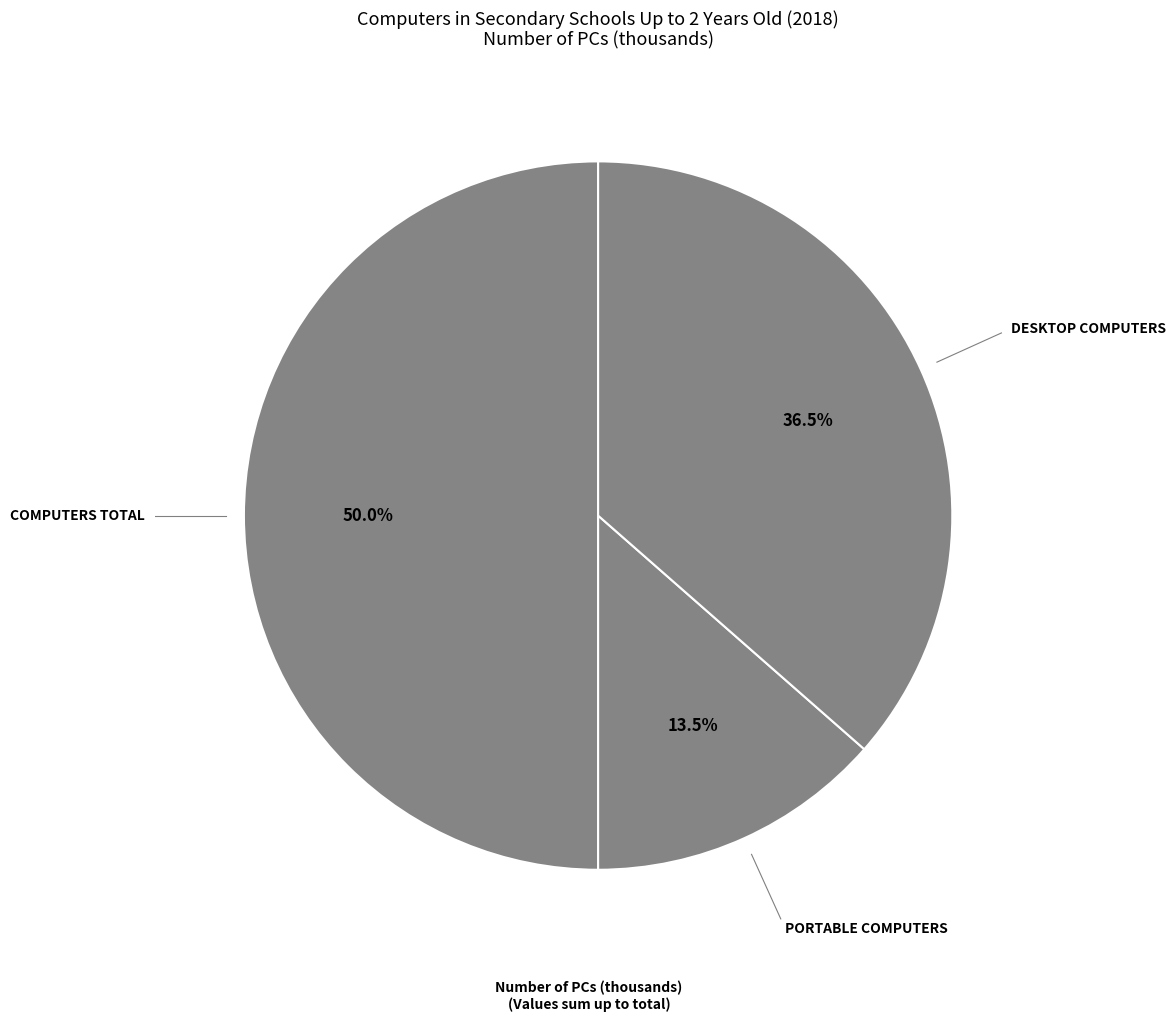

Which slice is the largest?

Computers total